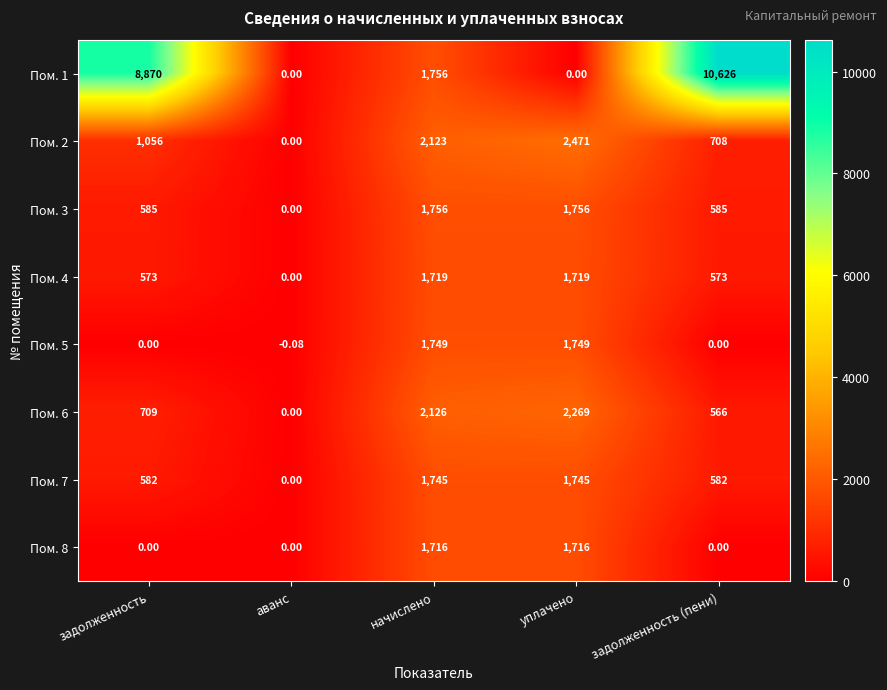

At which category is the sum across all series the highest?

начислено